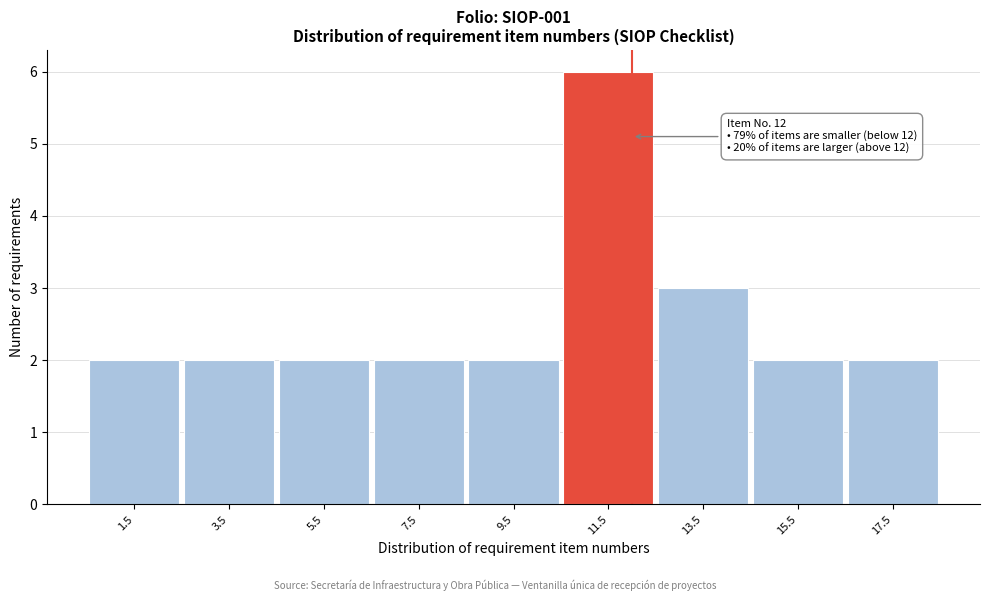

Over which range of the x-axis is the bar tallest?

10.5 to 12.5